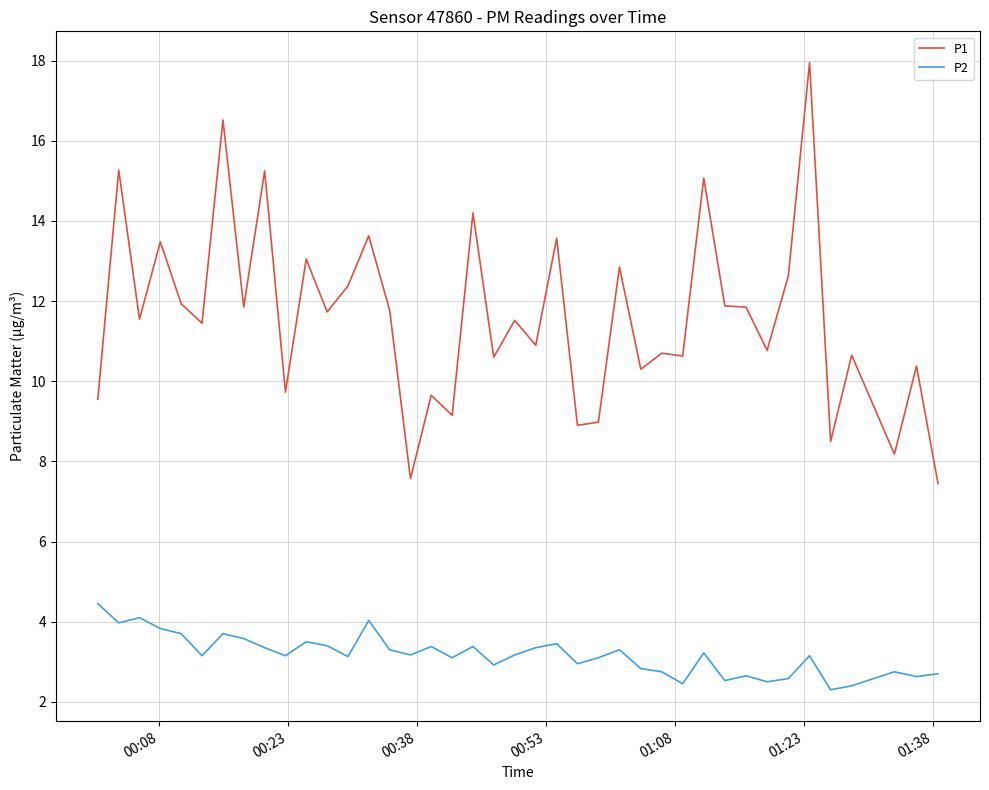

At how many categories does at least one series exceed 11?

22